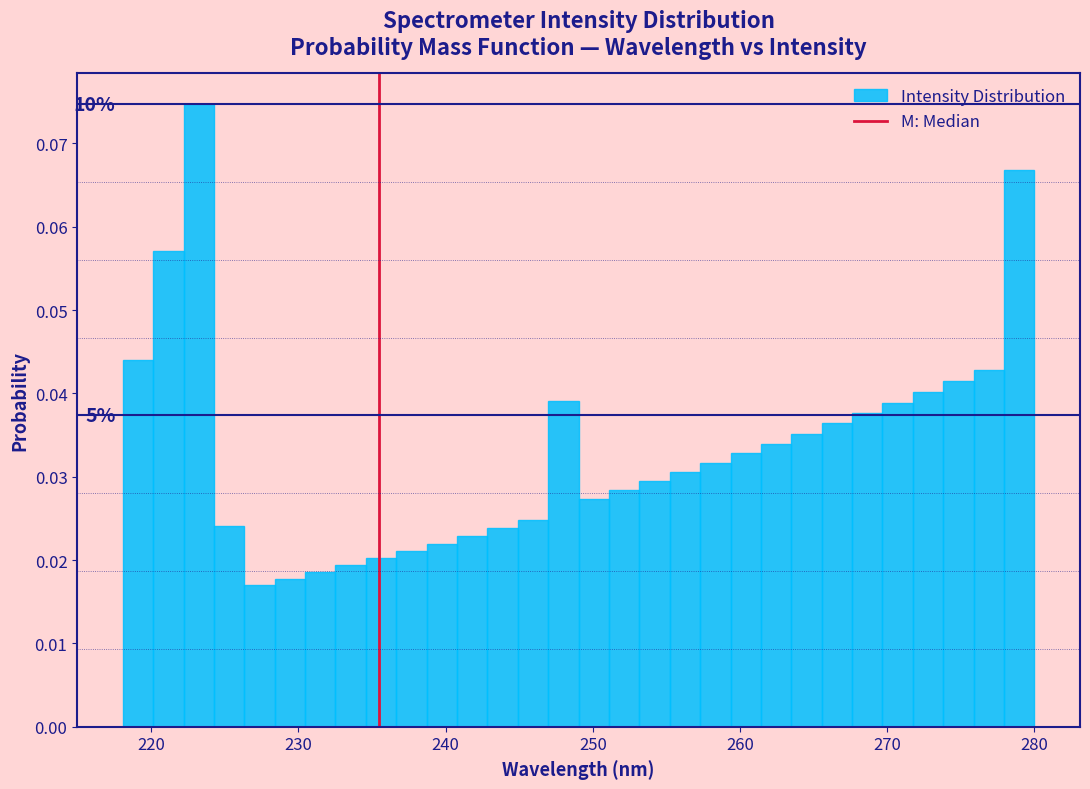

Around what value on the x-axis is the tallest bar? Give the approximate position of its centre, as read against the axis.

223